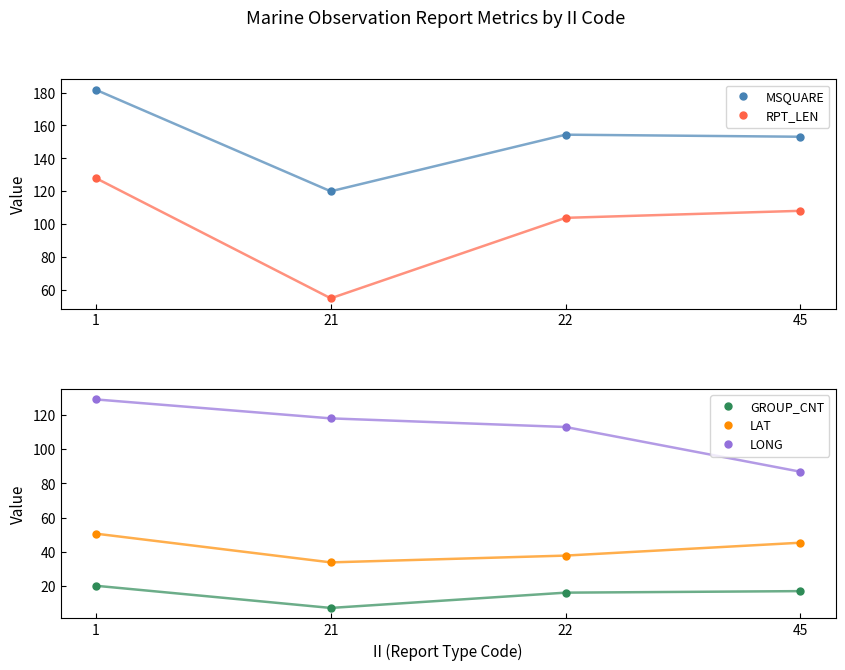

What are all the series names shown in the legend?

MSQUARE, RPT_LEN, GROUP_CNT, LAT, LONG